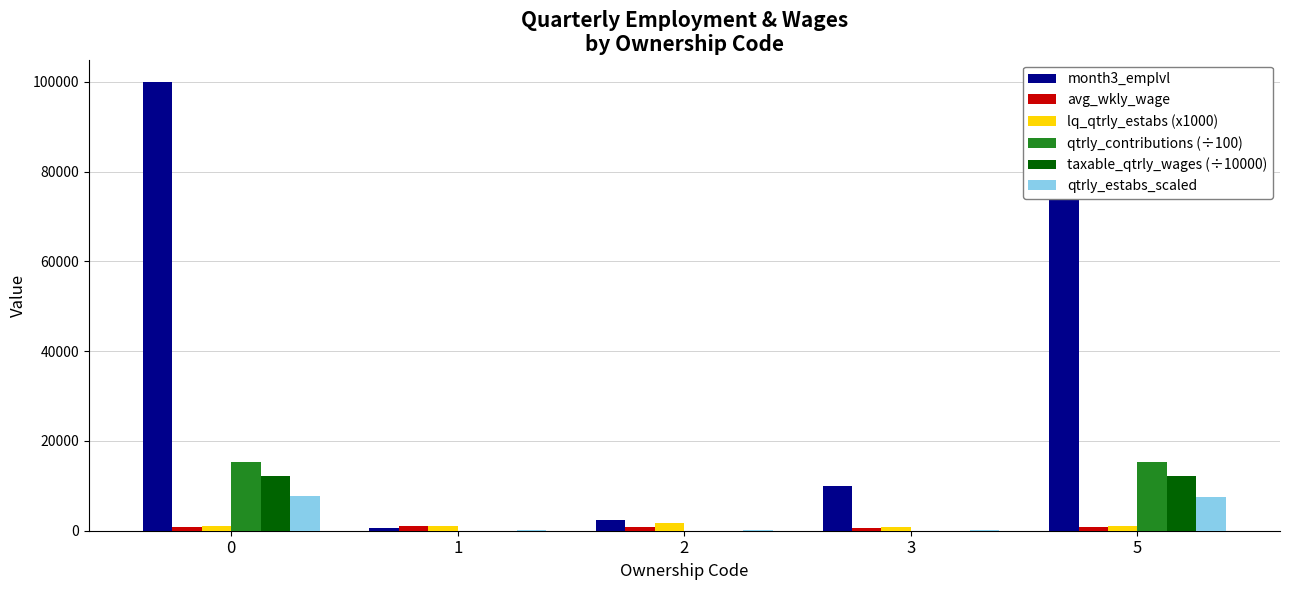

What is the maximum value shown in the chart?

99931.0